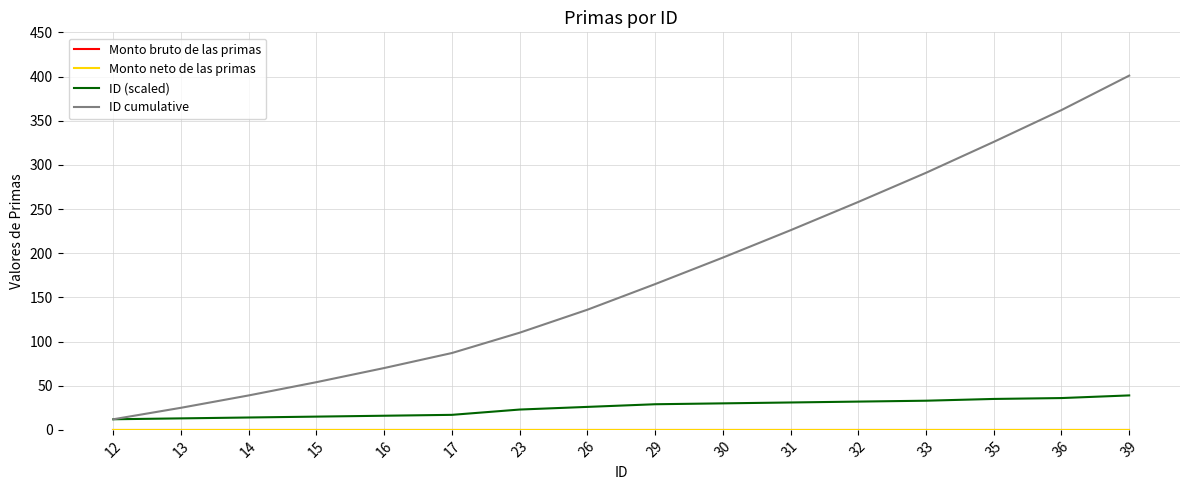

True or false: Monto neto de las primas and Monto bruto de las primas intersect in this chart.

False